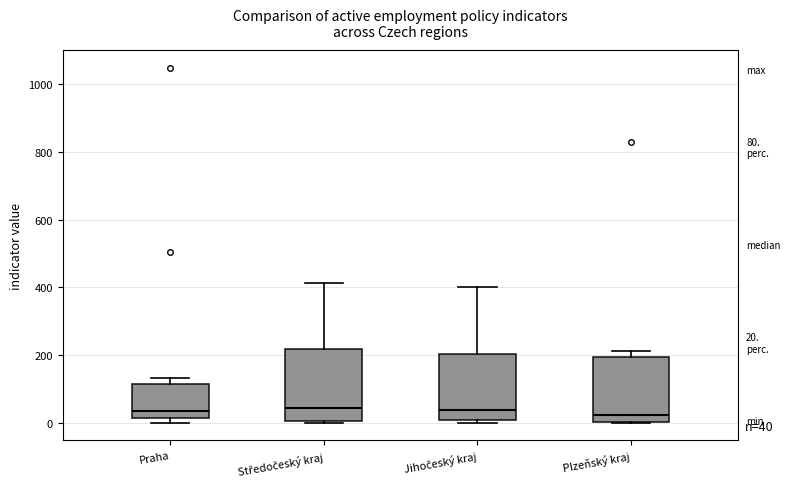

Which box is the tallest, from its lower edge to its upper edge?

Středočeský kraj